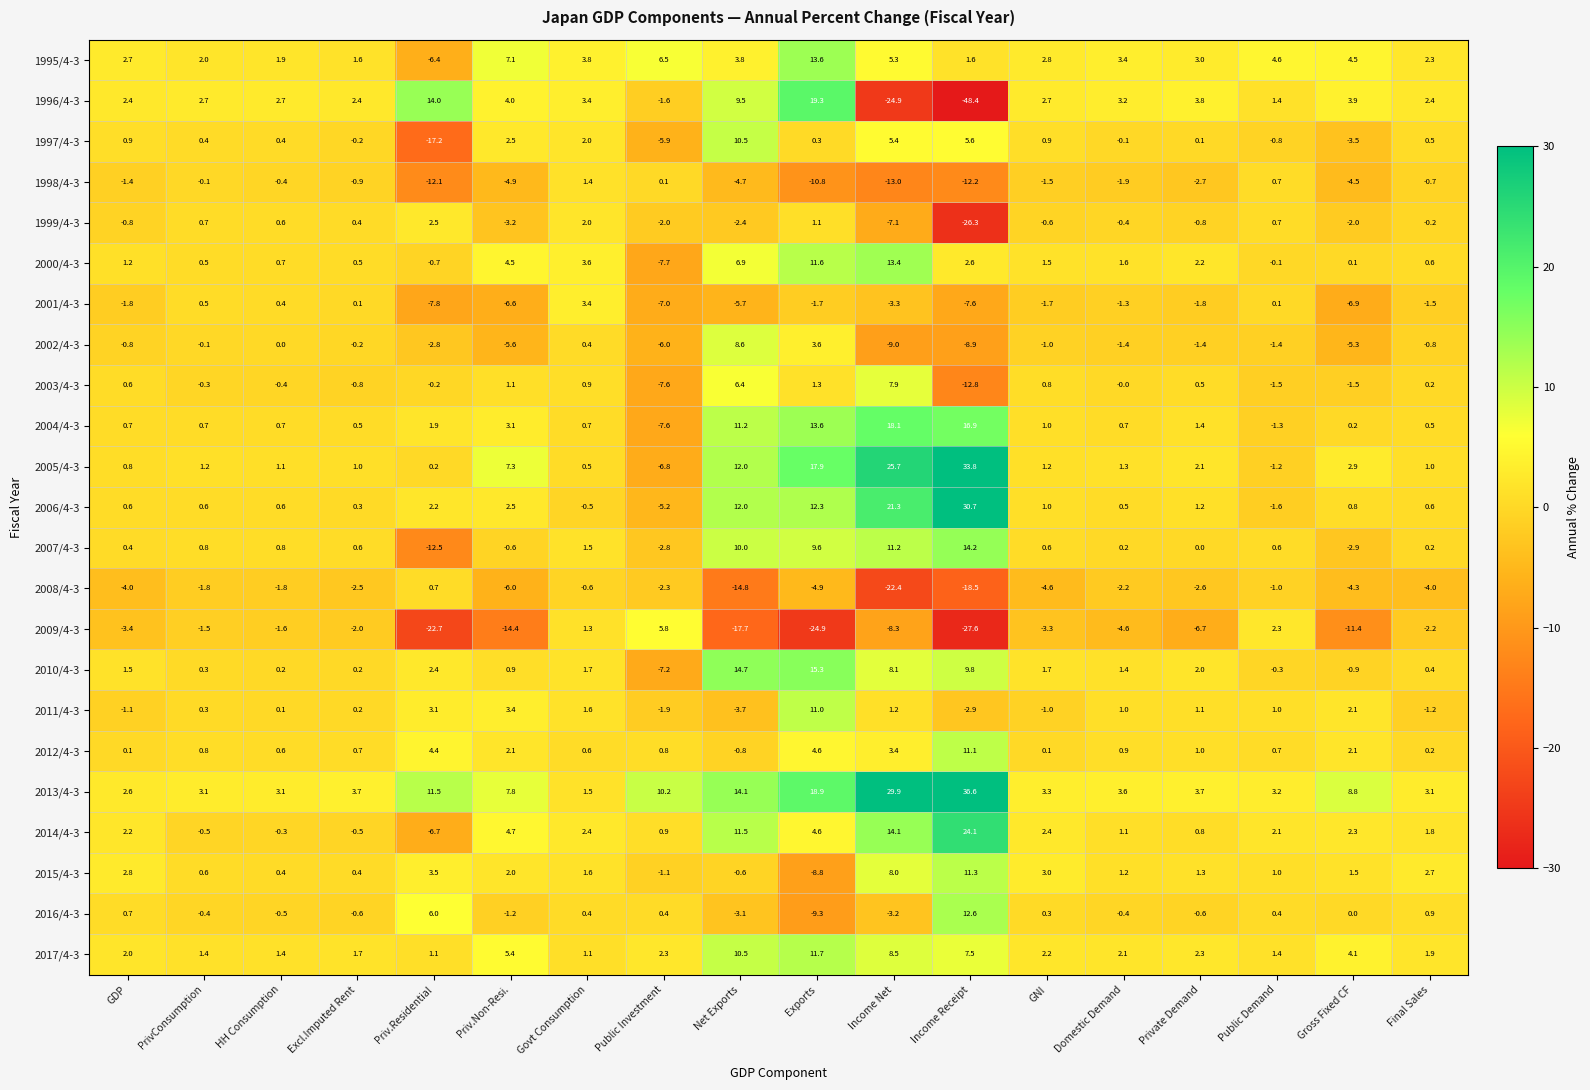

What is the average value of the 1995/4-3 series?

3.6